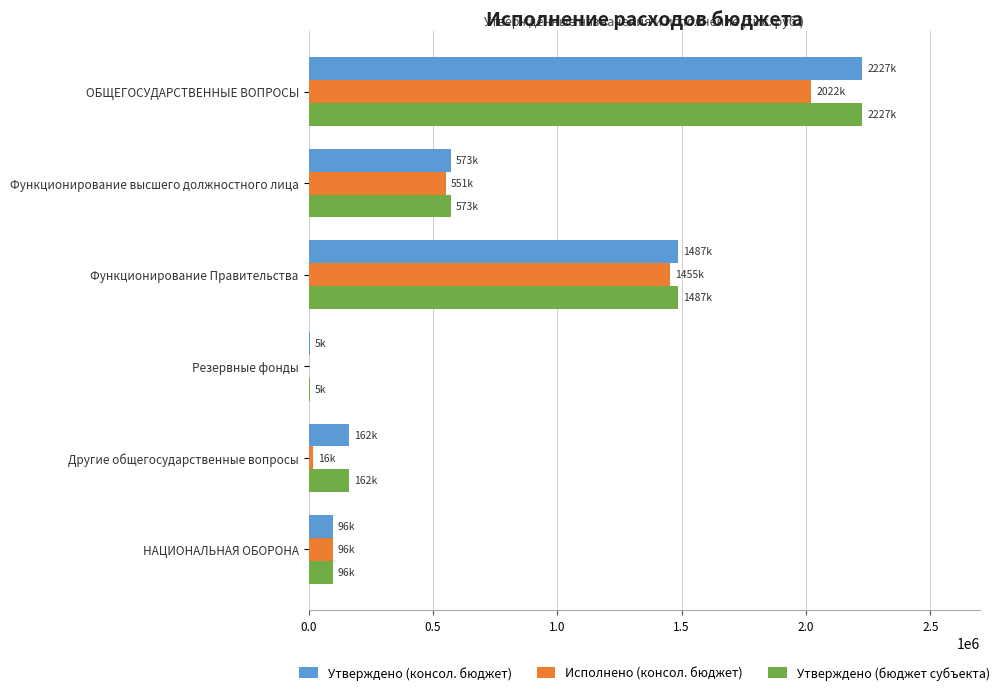

The value of Утверждено (консол. бюджет) at НАЦИОНАЛЬНАЯ ОБОРОНА is 96400.0. True or false?

True